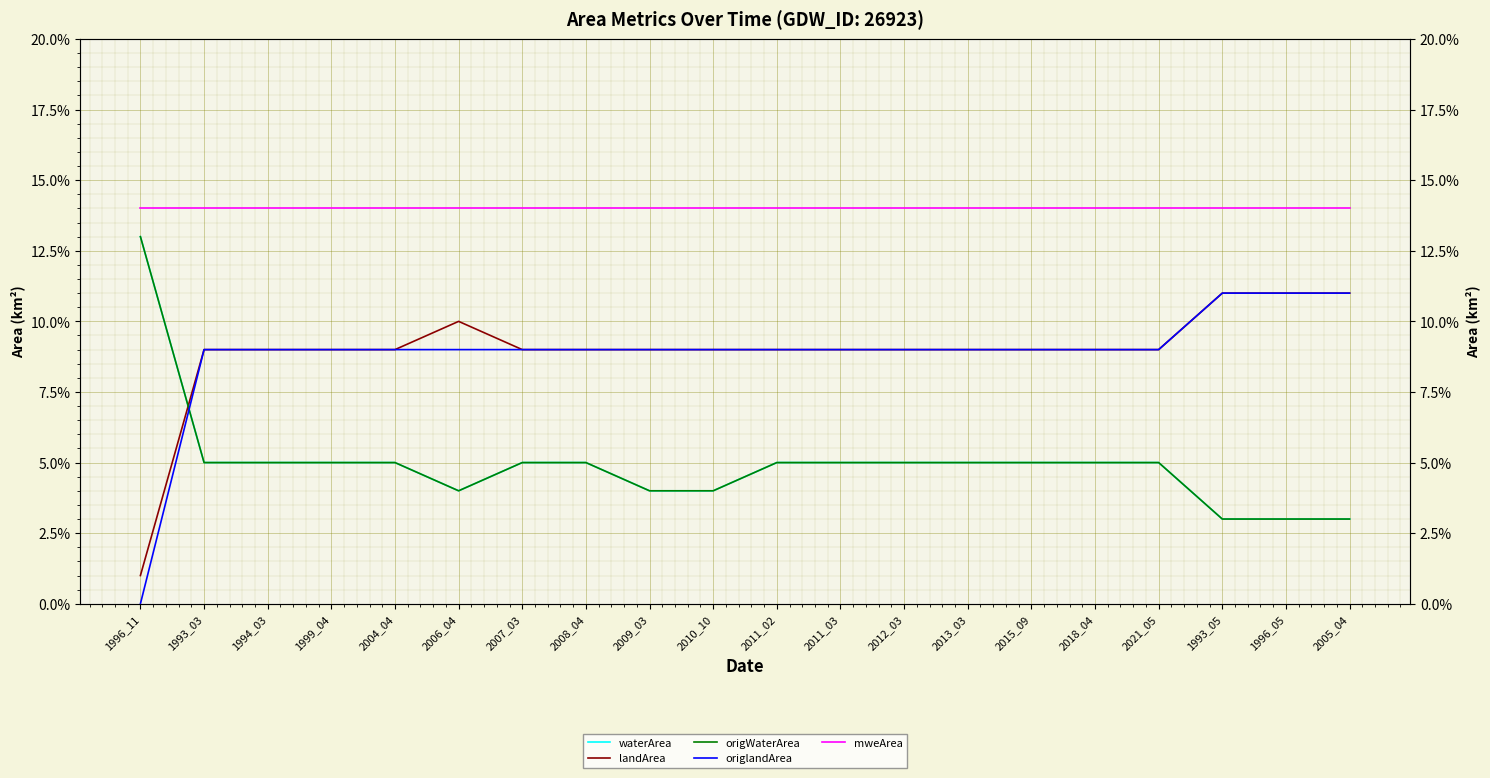

How many interior local valleys does the waterArea series have?

1